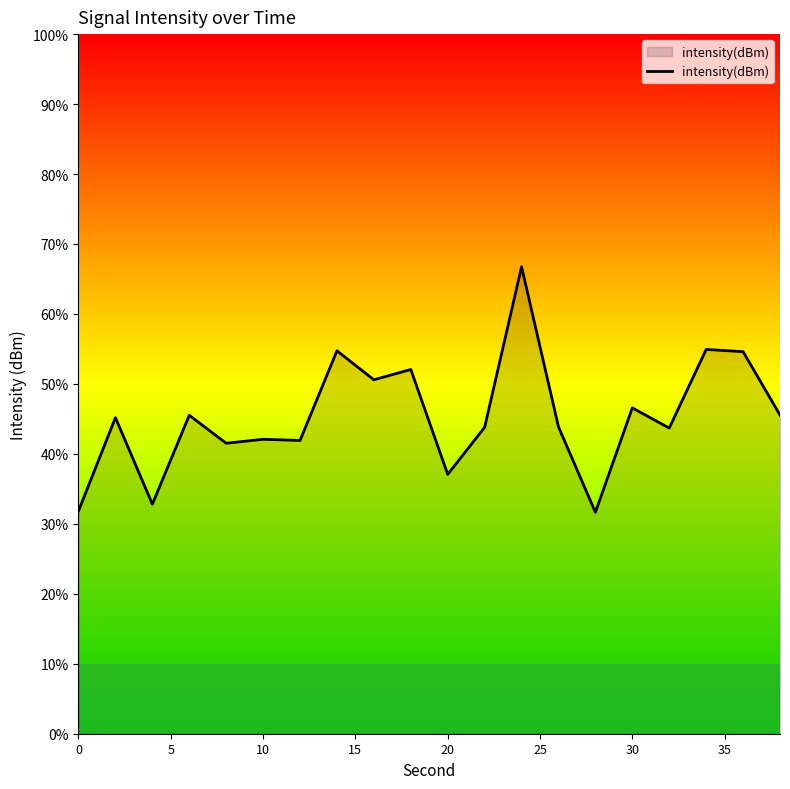

How many lines are shown in the chart?

1